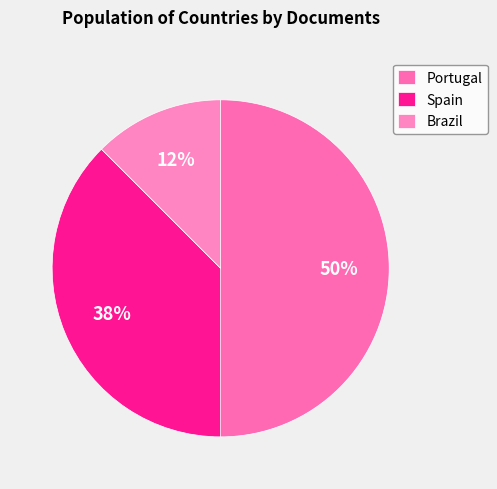

How many slices are in this pie chart?

3